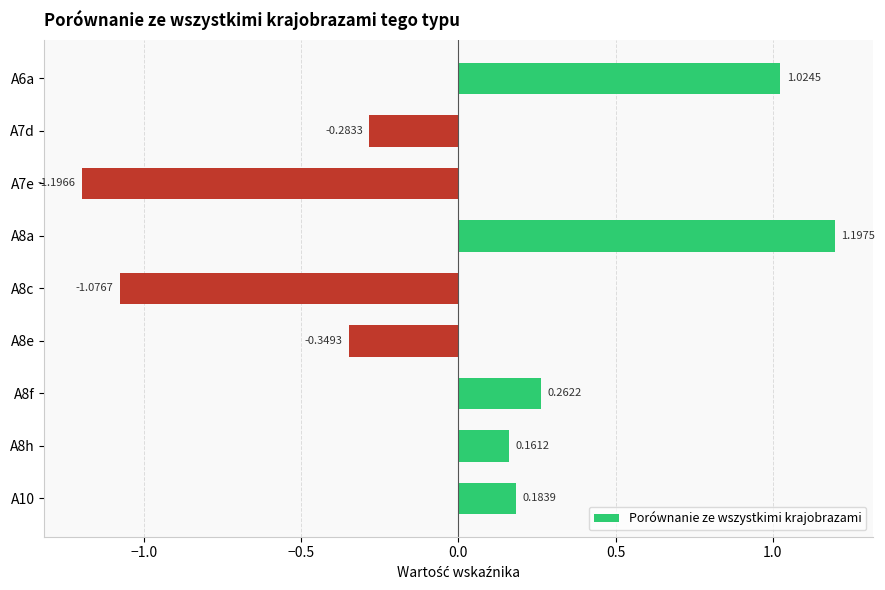

What is the sum of the values at A7e and A8c?

-2.3